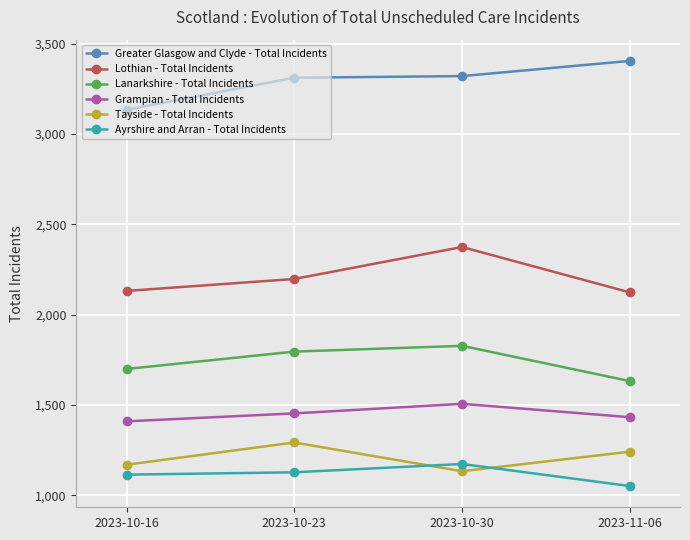

What is the approximate value of Lanarkshire - Total Incidents at 2023-10-30, to the nearest 50?

1850